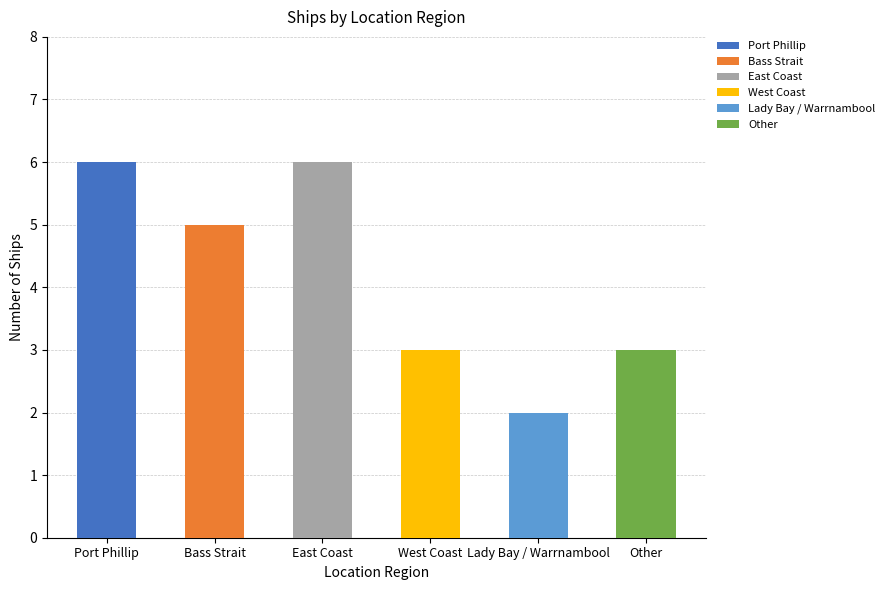

What position from the left is Bass Strait?

2